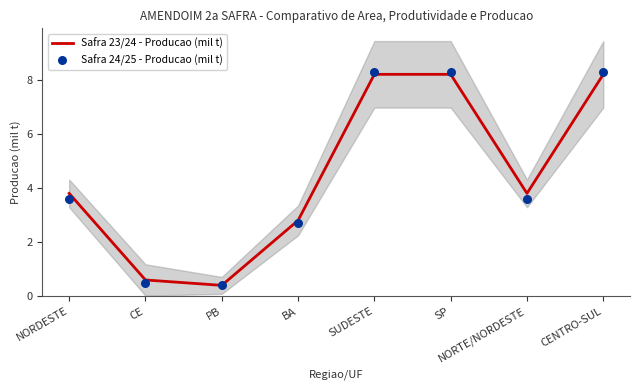

What are all the series names shown in the legend?

Safra 23/24 - Producao (mil t), Safra 24/25 - Producao (mil t)